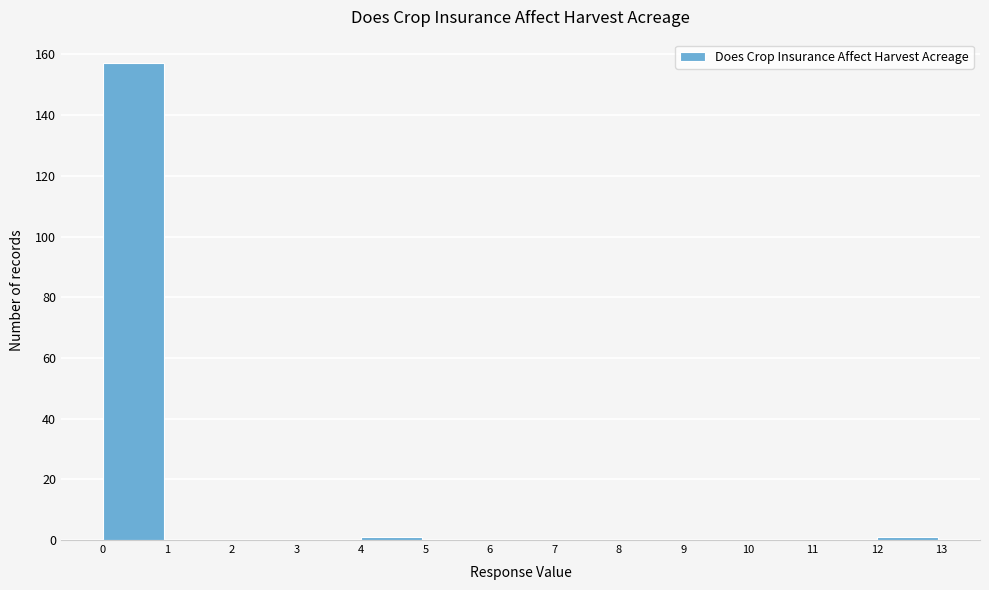

Over which range of the x-axis is the bar tallest?

0 to 1